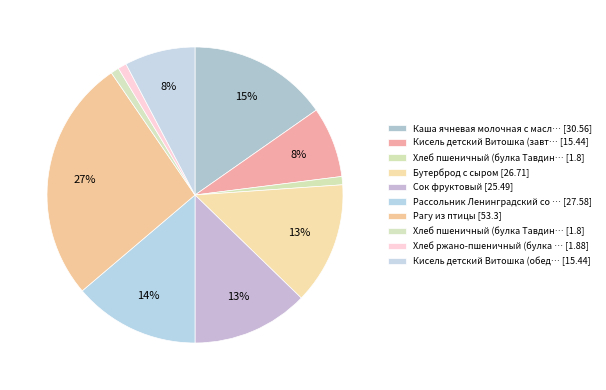

Count the number of slices in the pie.

10